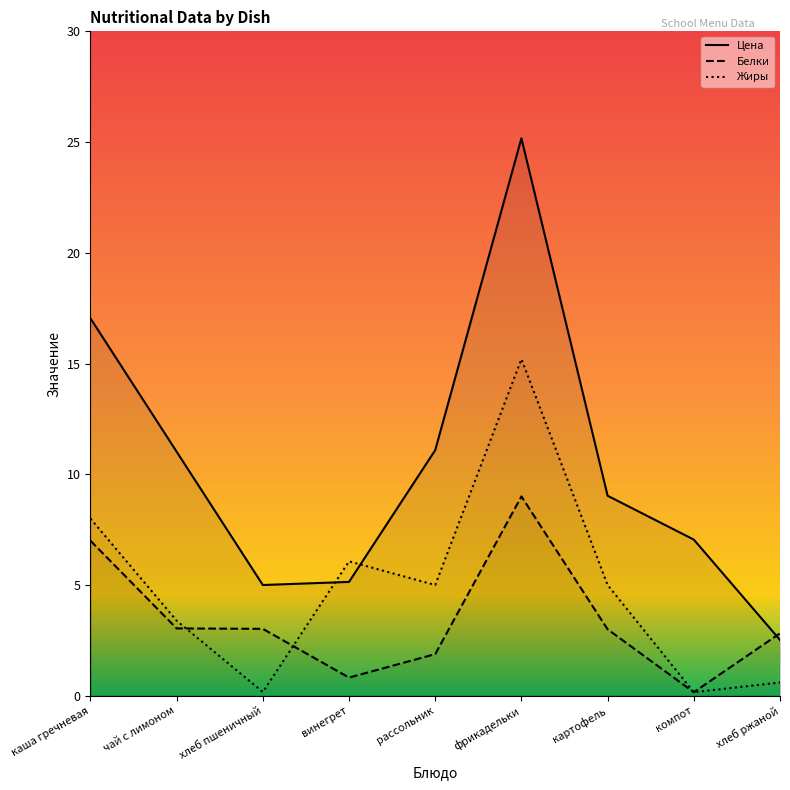

True or false: Жиры has more than 1 interior local peaks.

True